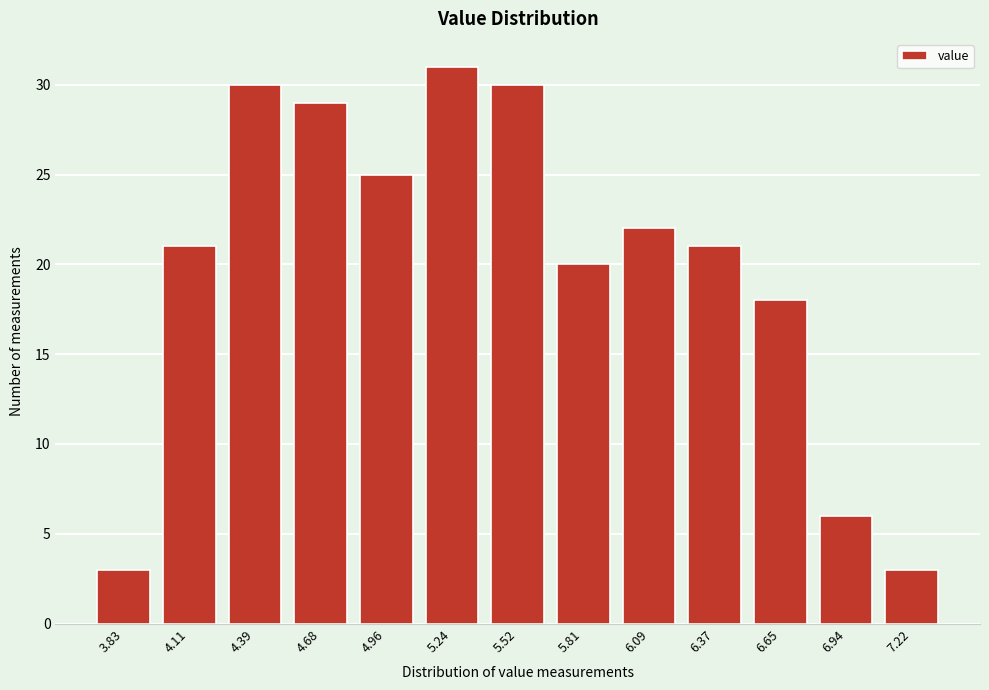

Reading left to right, list all the values displayed in this chart.

3	21	30	29	25	31	30	20	22	21	18	6	3